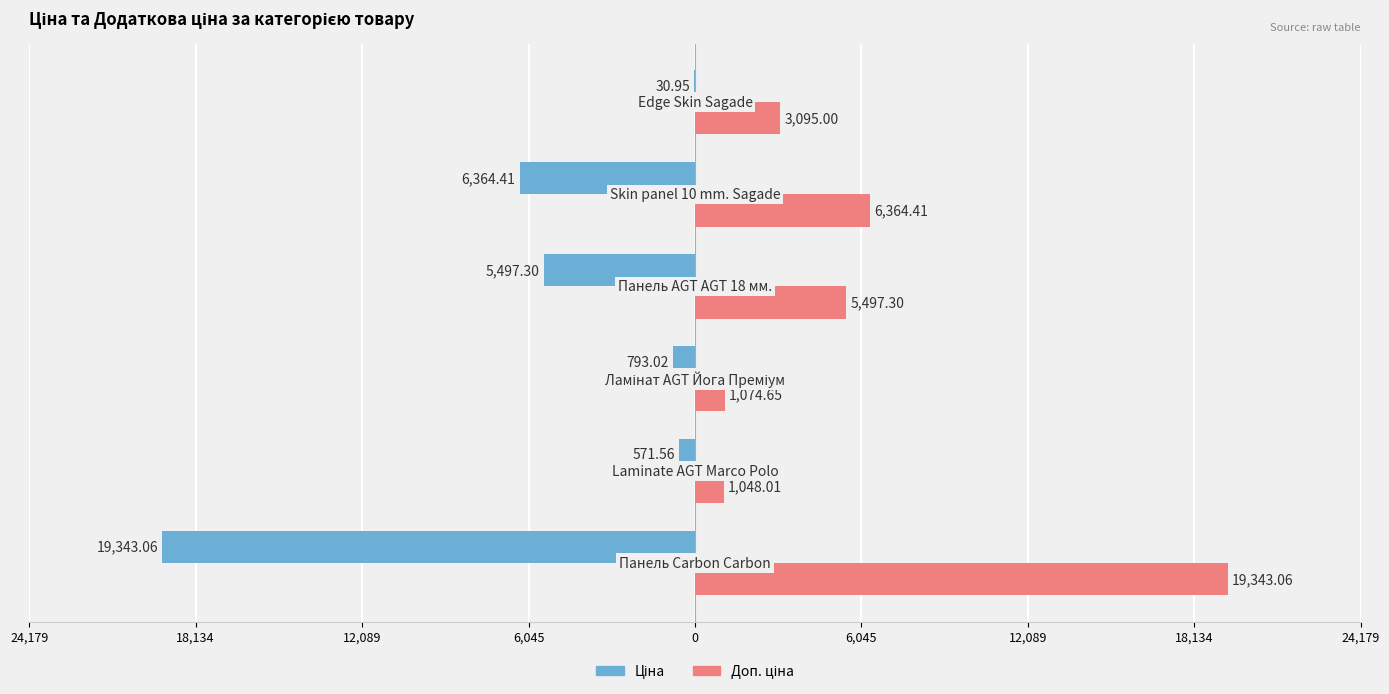

What is the maximum value for Доп. ціна?

19343.1